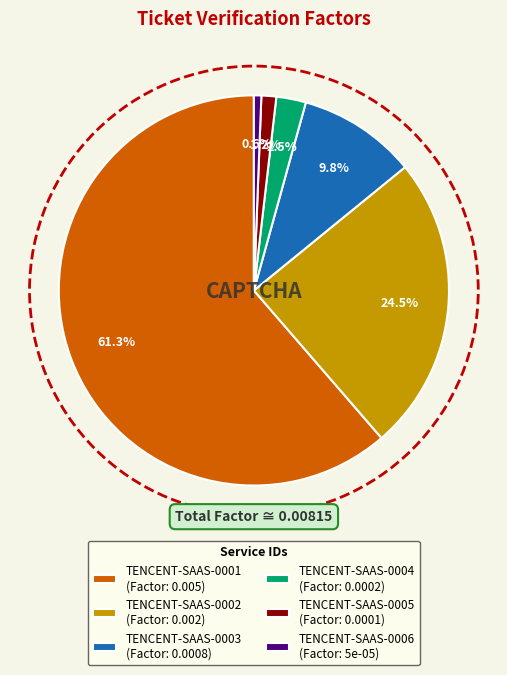

Is it true that TENCENT-SAAS-0001 is 61% of the pie?

True